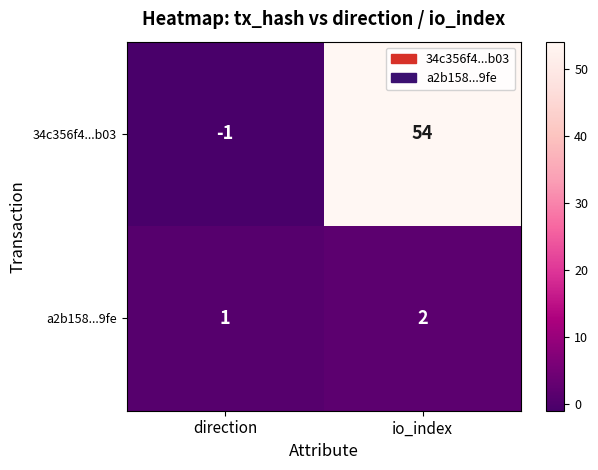

At which category is the sum across all series the highest?

io_index